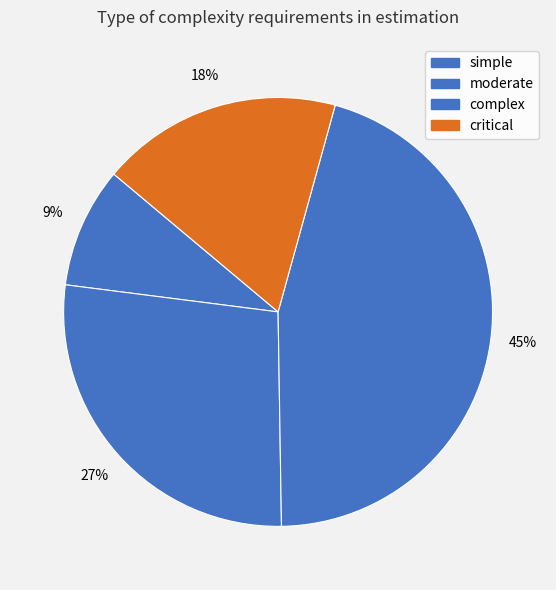

How many segments does this pie chart have?

4